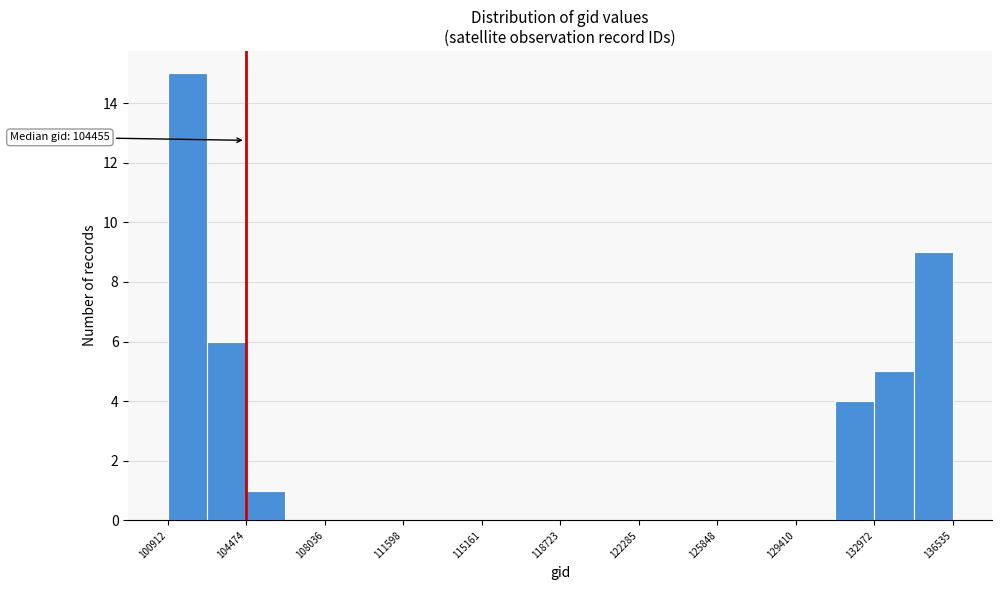

Read against the x-axis, roughly where is the centre of the tallest bar?

102000